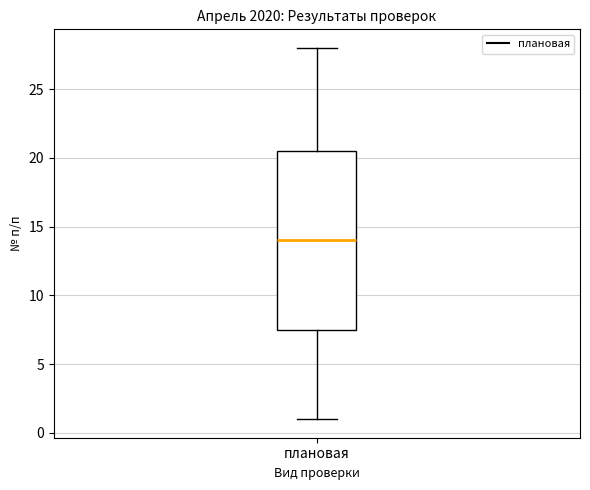

Transcribe this box plot: give where the median line is, the range the box spans, and where the two whiskers end, as read against the y-axis. The values are not printed on the chart, so give them approximately, as read against the axis.

median 14.0, box 7.5 to 20.5, whiskers 1.0 to 28.0